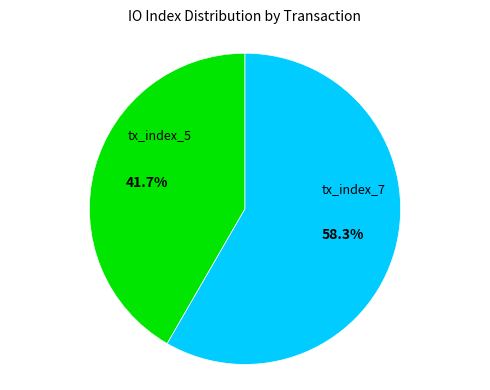

Count the number of slices in the pie.

2